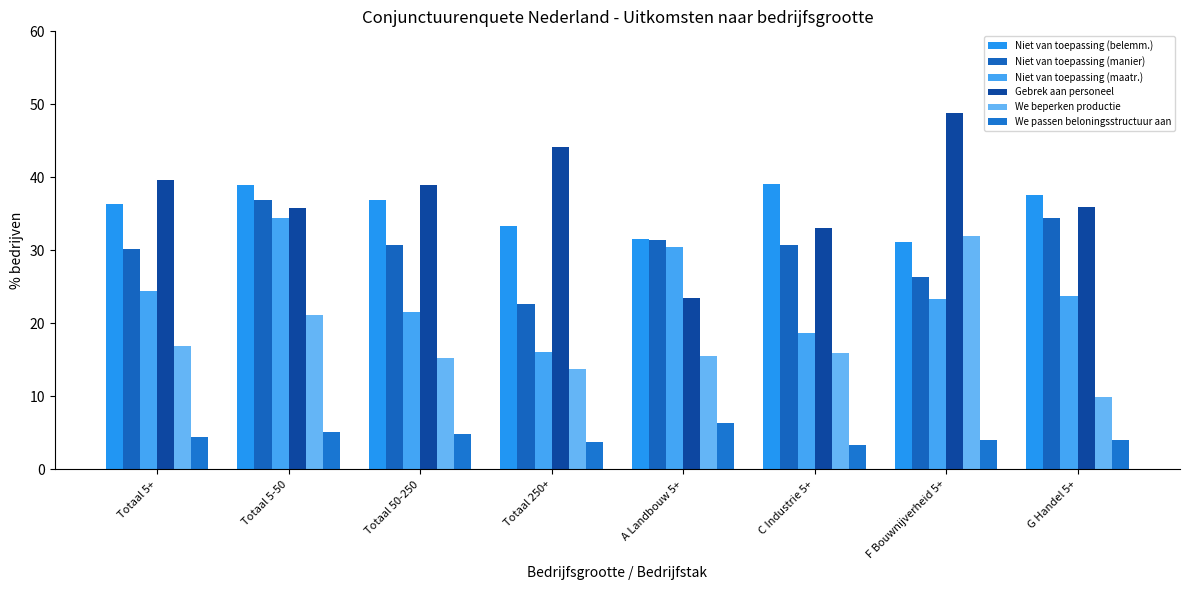

What is the label of the 2nd bar from the right?

F Bouwnijverheid 5+